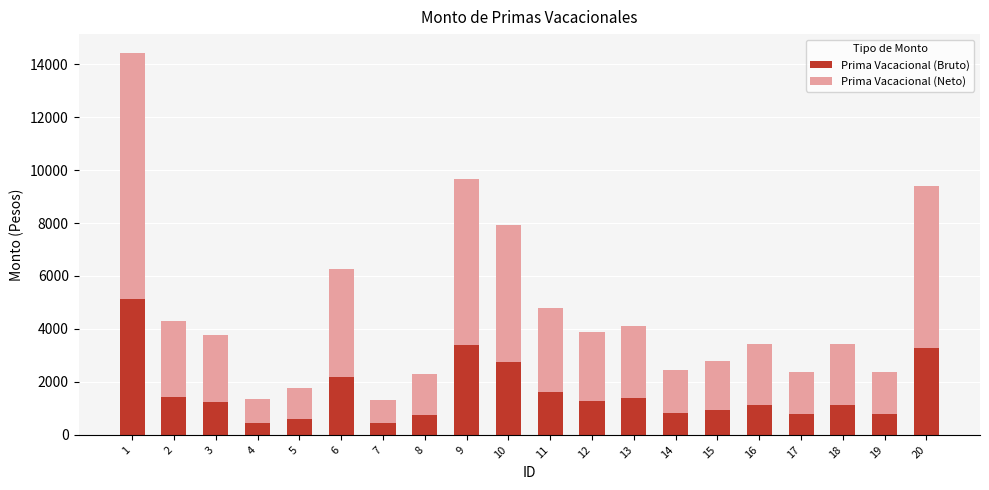

What is the total value across all series at 5?

1758.1